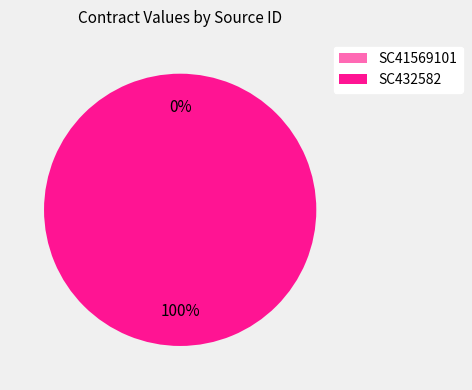

True or false: SC41569101 accounts for 0% of the total.

True